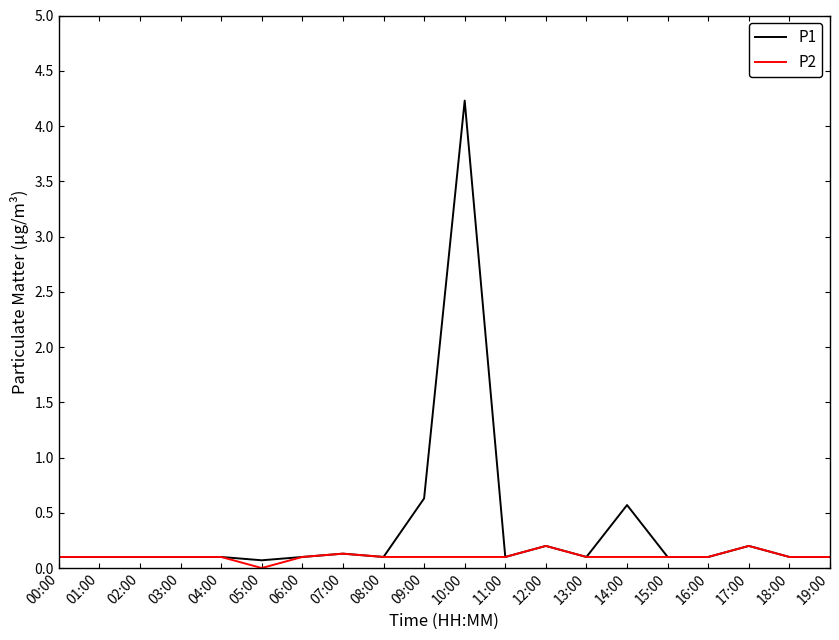

List the series in order of their overall mean, highest first.

P1, P2